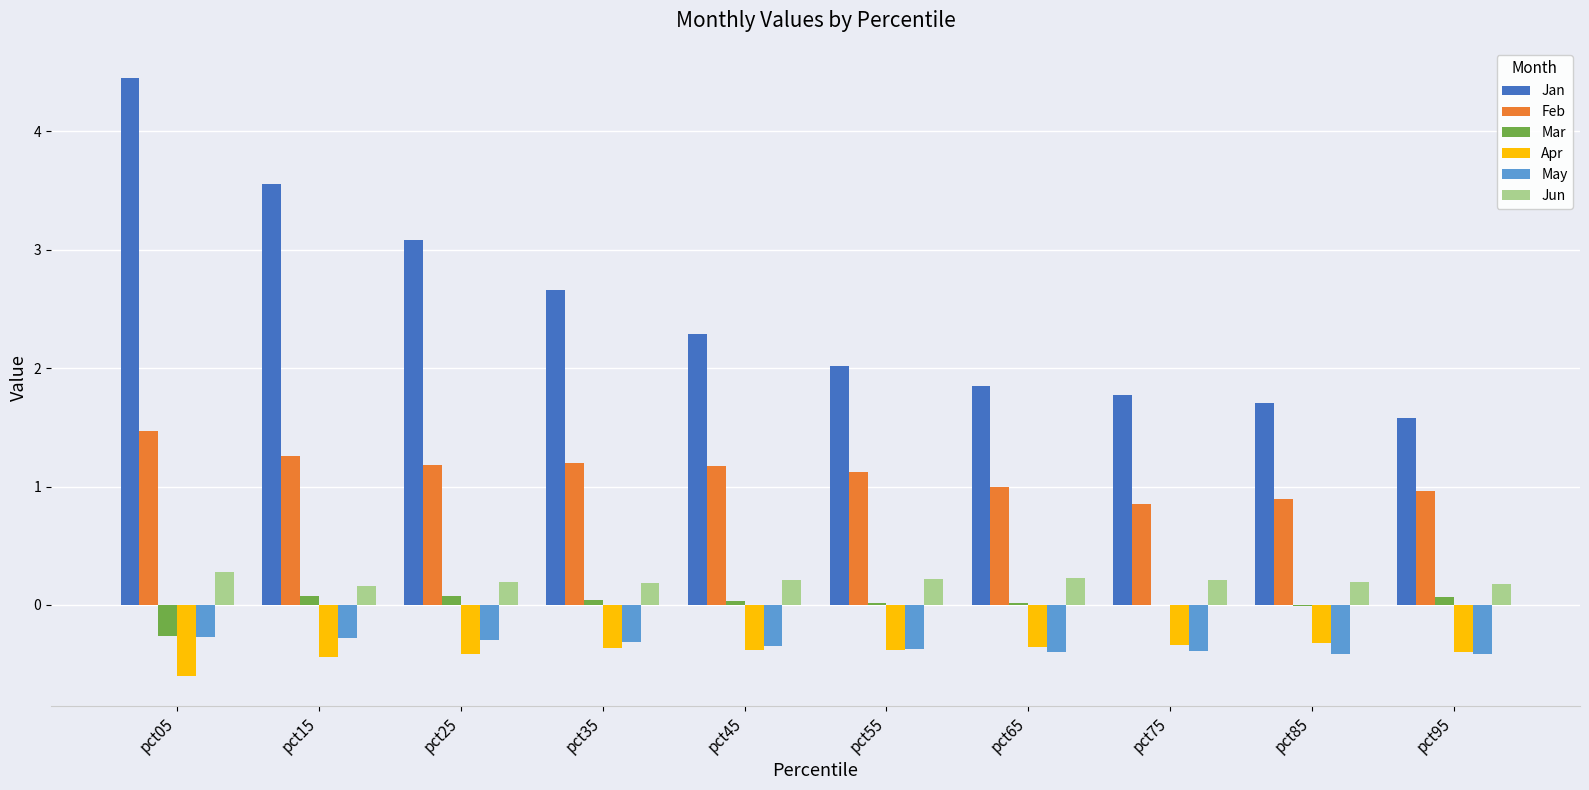

How many data points does each series have?

10